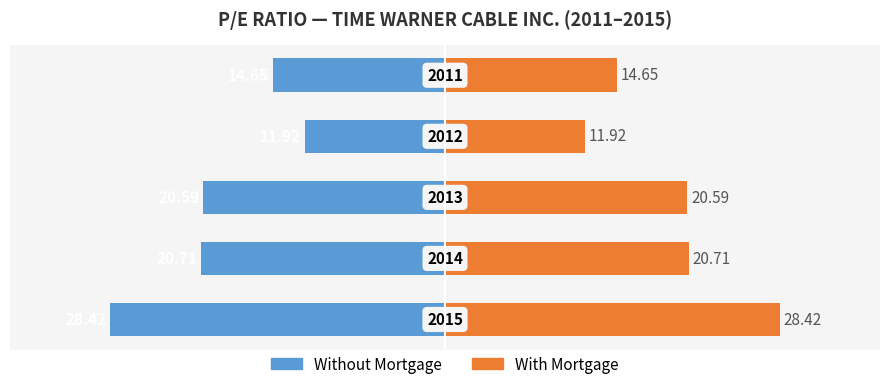

At how many categories does at least one series exceed 9?

5